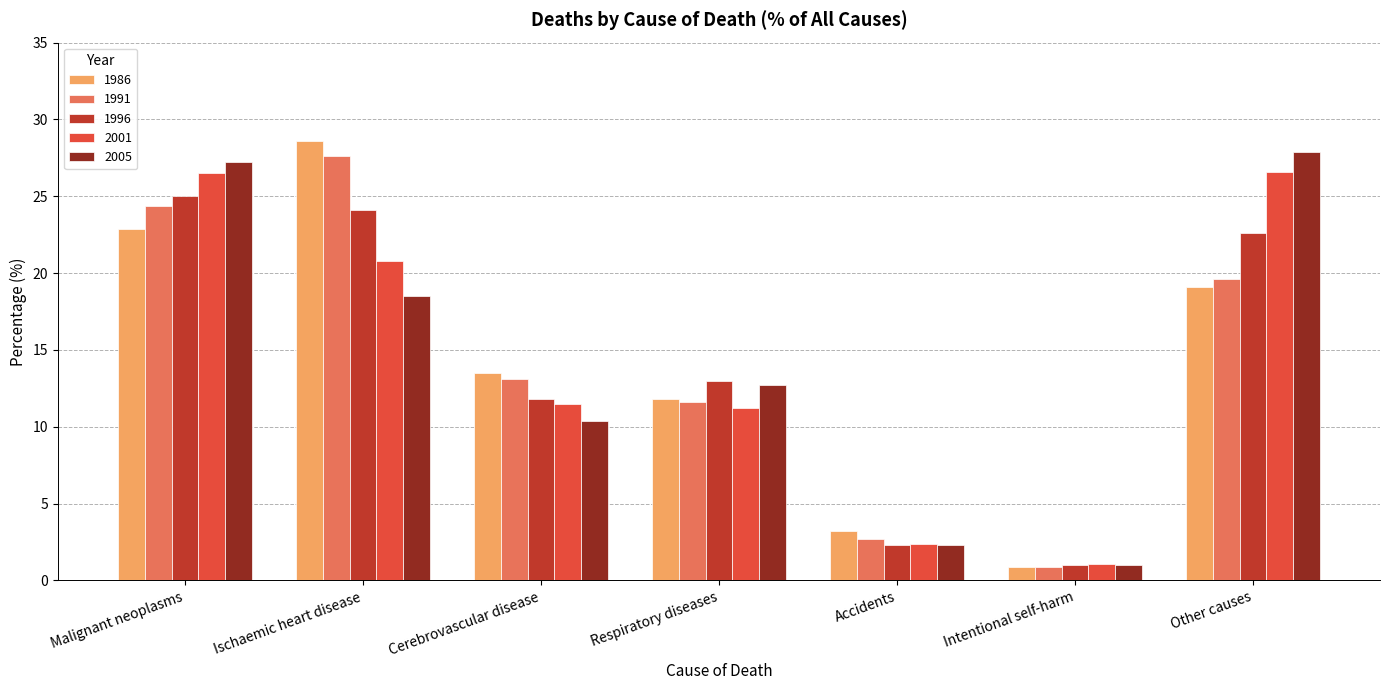

Which series changed the most between Cerebrovascular disease and Other causes?

2005